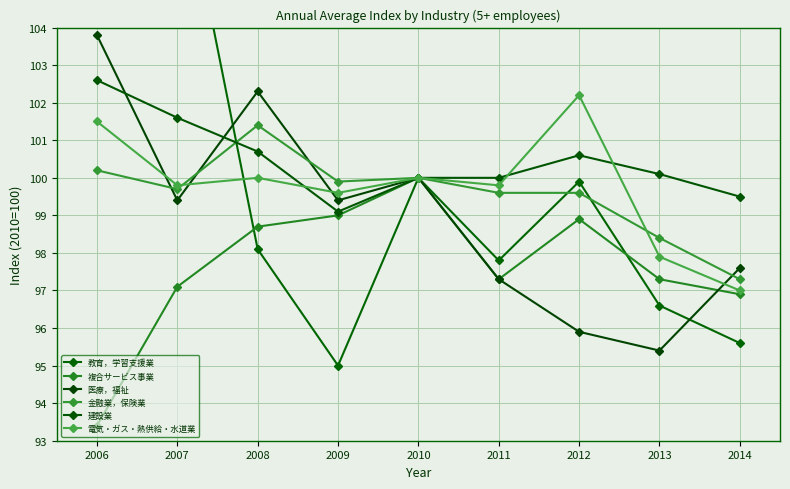

How many values in the 金融業，保険業 series exceed 99?

7